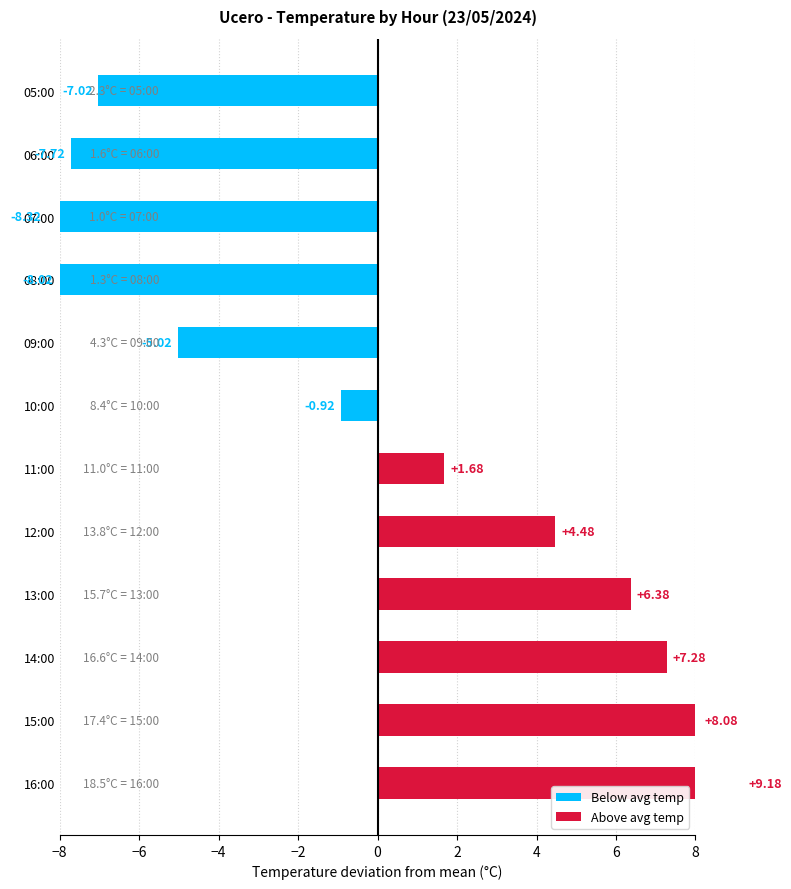

How many data points are less than 1?

6